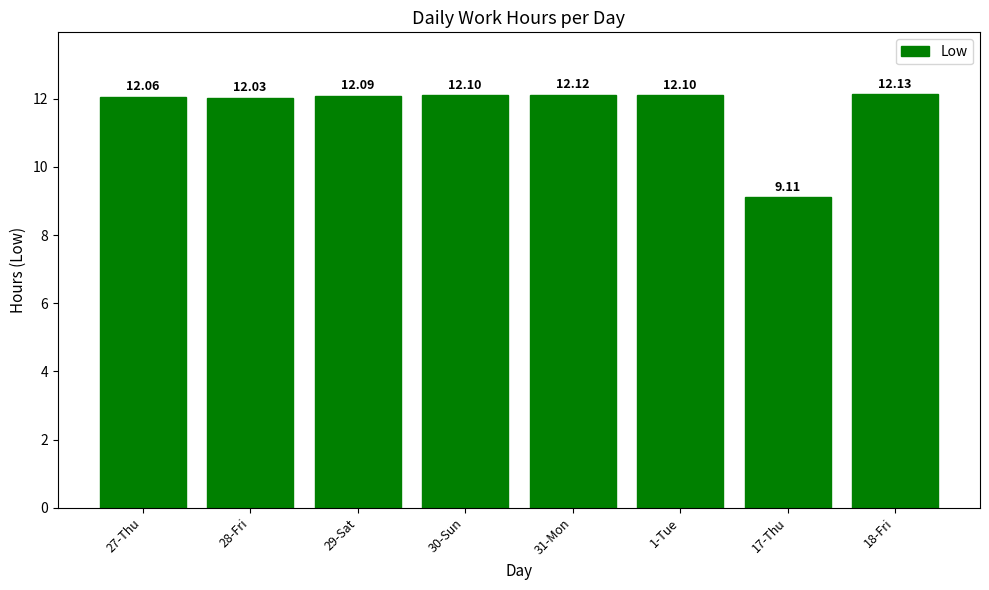

Reading right to left, transcribe all the data shown in this chart.

12.1	9.1	12.1	12.1	12.1	12.1	12.0	12.1